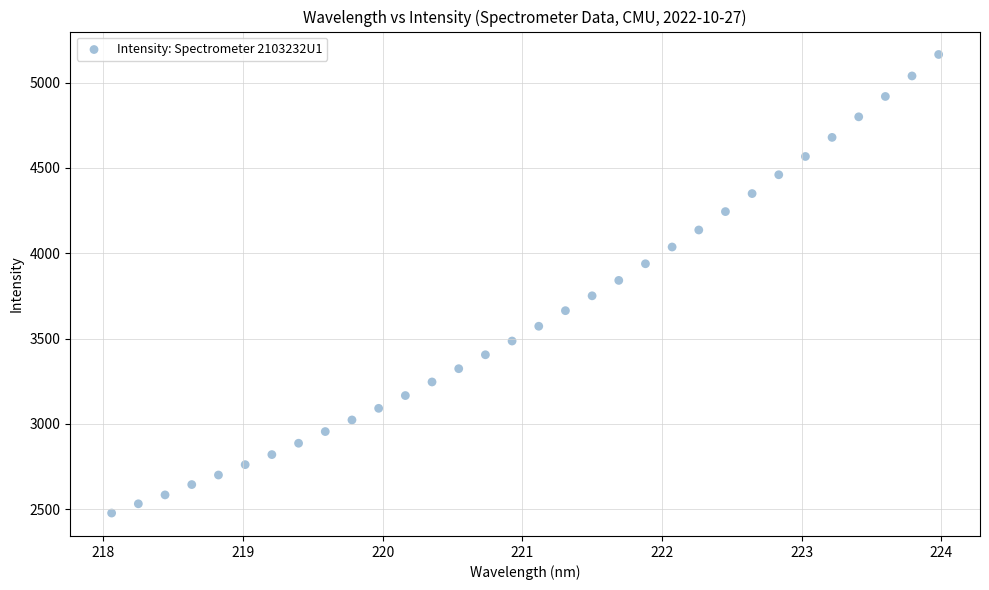

What is the range of Y values (max minus min)?

2686.4